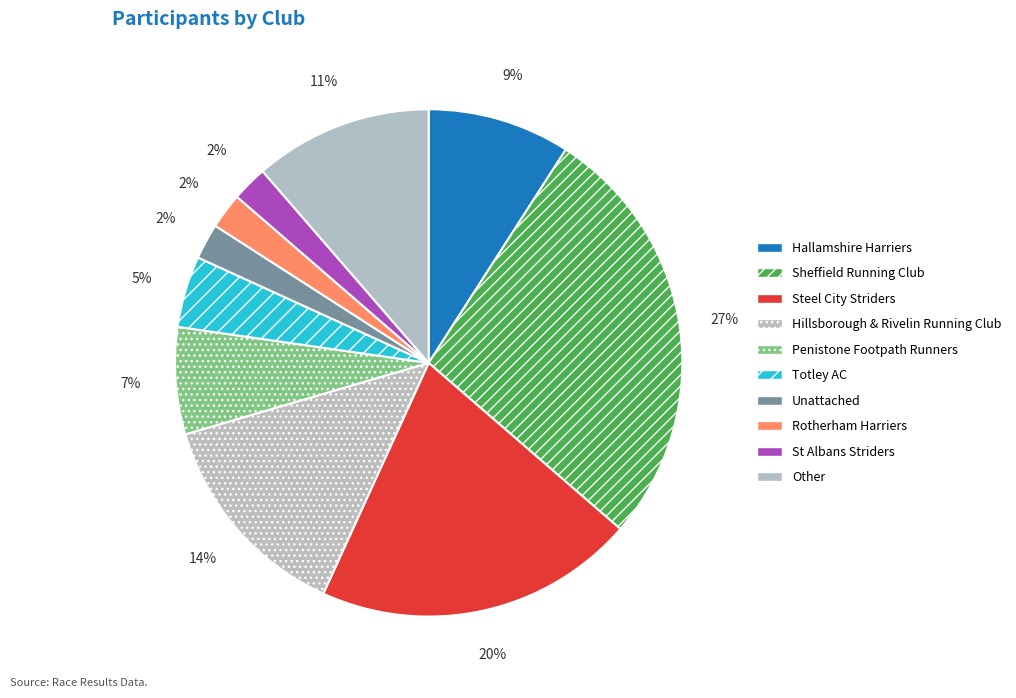

What is the largest slice in the pie chart?

Sheffield Running Club